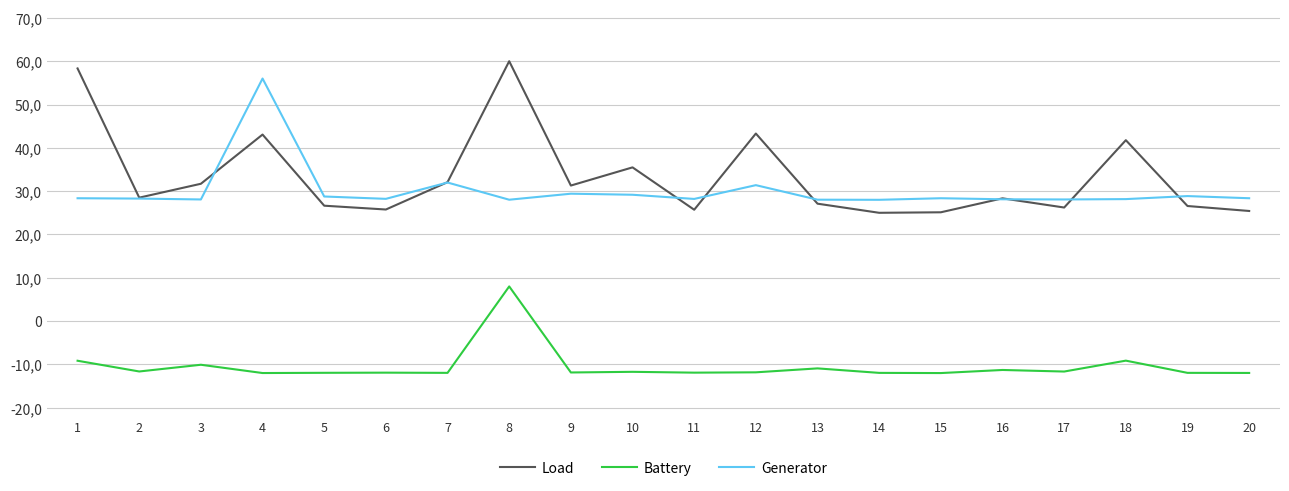

The Generator series shows 8.2 at 14. True or false?

False